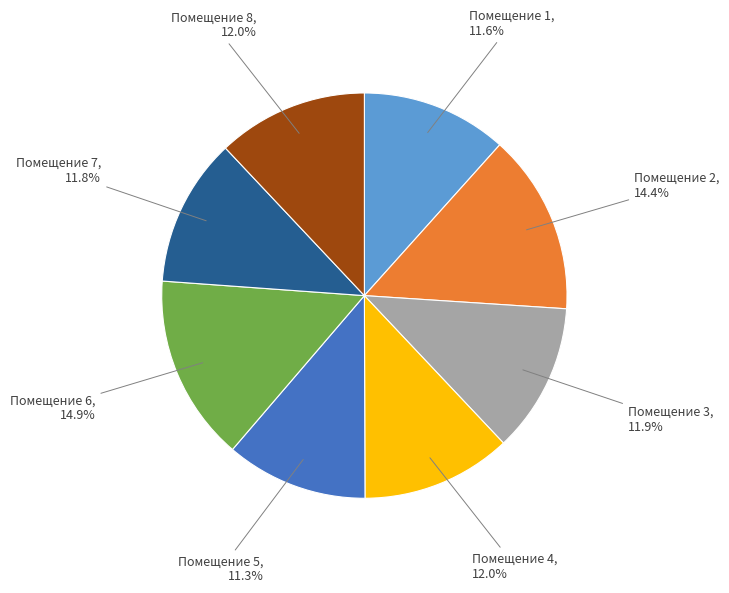

How many segments does this pie chart have?

8